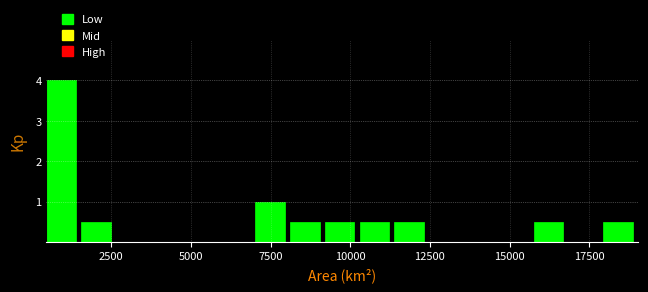

Read against the x-axis, roughly where is the centre of the tallest bar?

1000